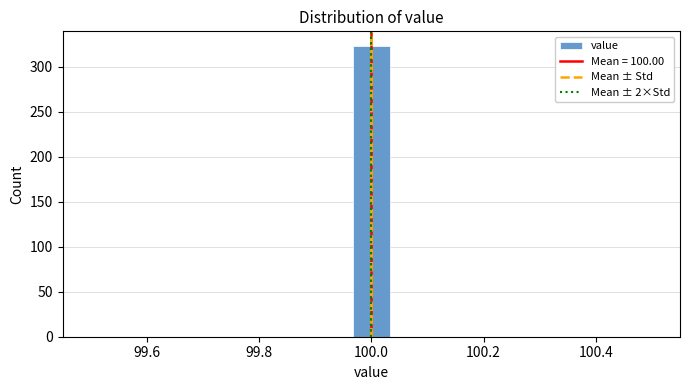

Read against the x-axis, roughly where is the centre of the tallest bar?

100.00